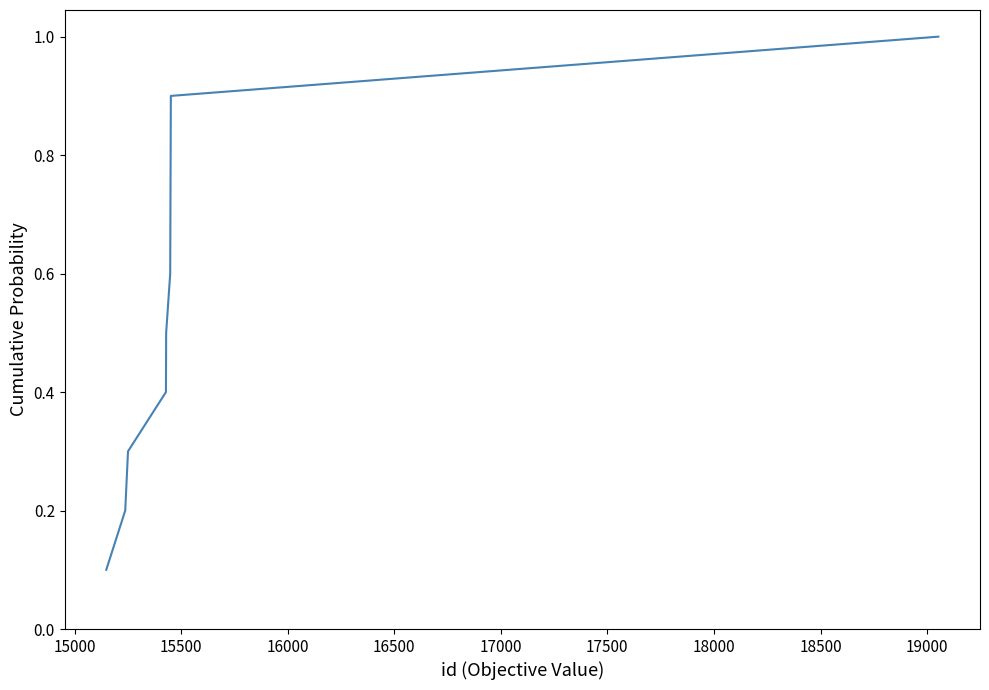

What is the difference between the maximum and minimum values?

0.9